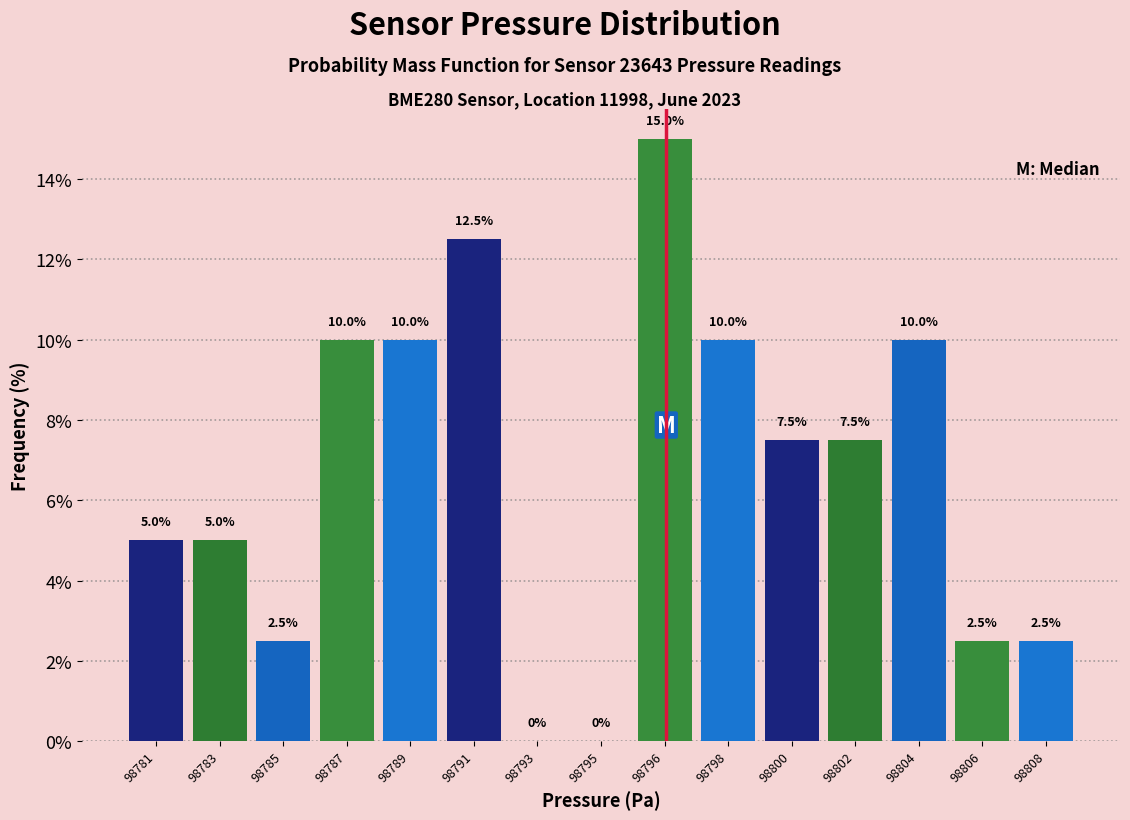

Reading right to left, transcribe all the data shown in this chart.

98808=2.5	98806=2.5	98804=10.0	98802=7.5	98800=7.5	98798=10.0	98796=15.0	98795=0.0	98793=0.0	98791=12.5	98789=10.0	98787=10.0	98785=2.5	98783=5.0	98781=5.0